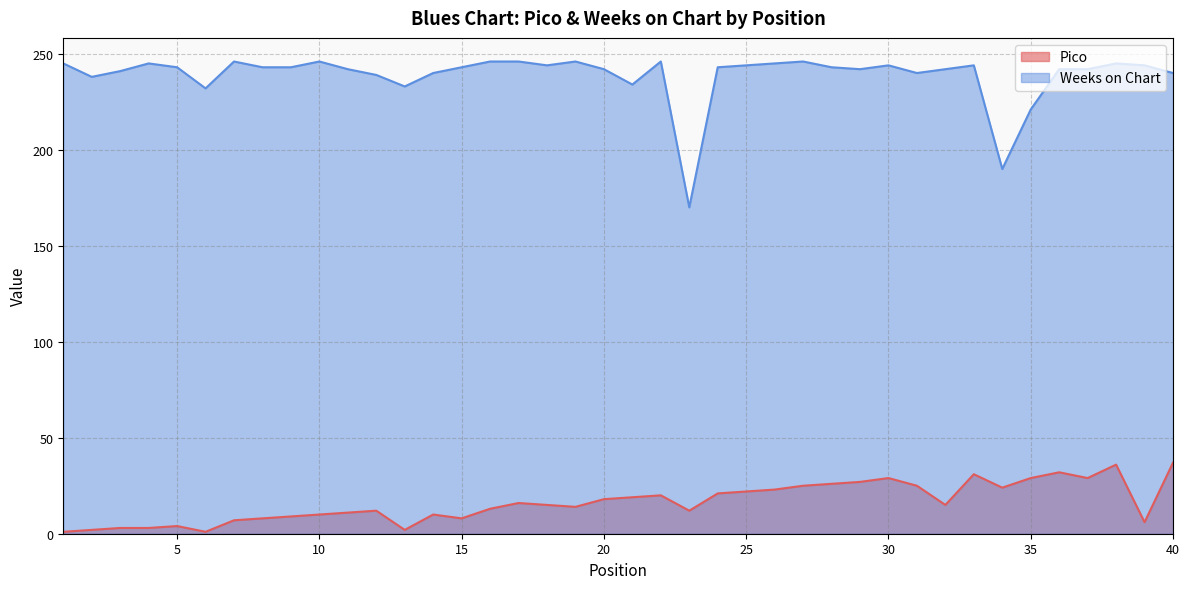

What is the difference between the maximum and minimum values in the Weeks on Chart series?

76